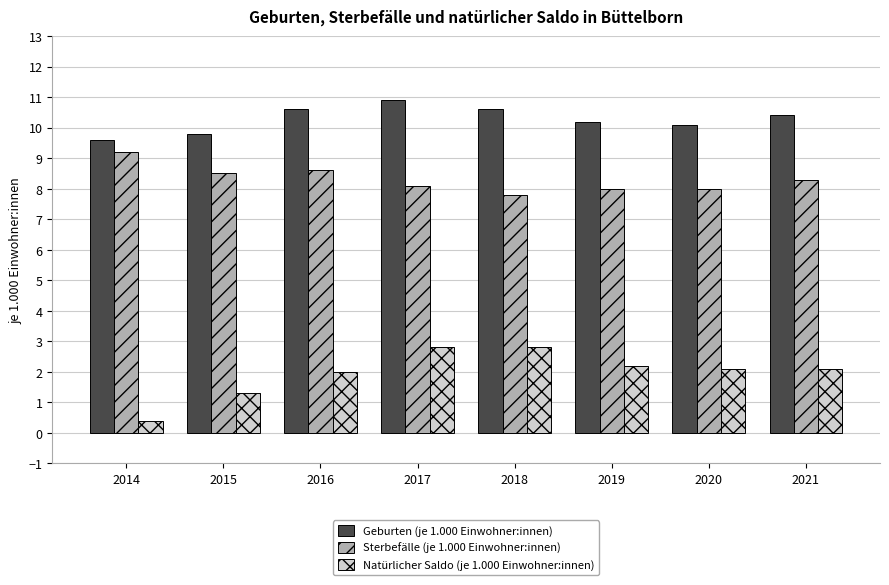

At 2020, list the series in order from largest to smallest.

Geburten (je 1.000 Einwohner:innen), Sterbefälle (je 1.000 Einwohner:innen), Natürlicher Saldo (je 1.000 Einwohner:innen)